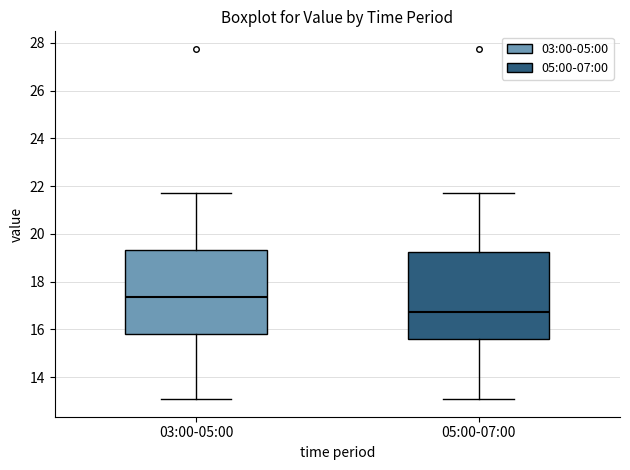

Where does the upper whisker of the box for 05:00-07:00 end on the y-axis? The values are not printed on the chart, so give them approximately, as read against the axis.

21.8